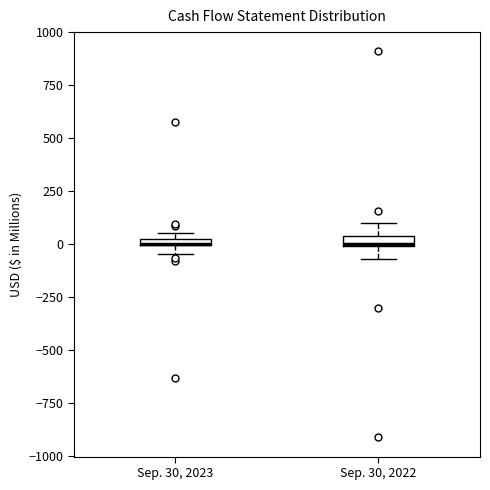

Where does the lower whisker of the box for Sep. 30, 2022 end on the y-axis? The values are not printed on the chart, so give them approximately, as read against the axis.

-50